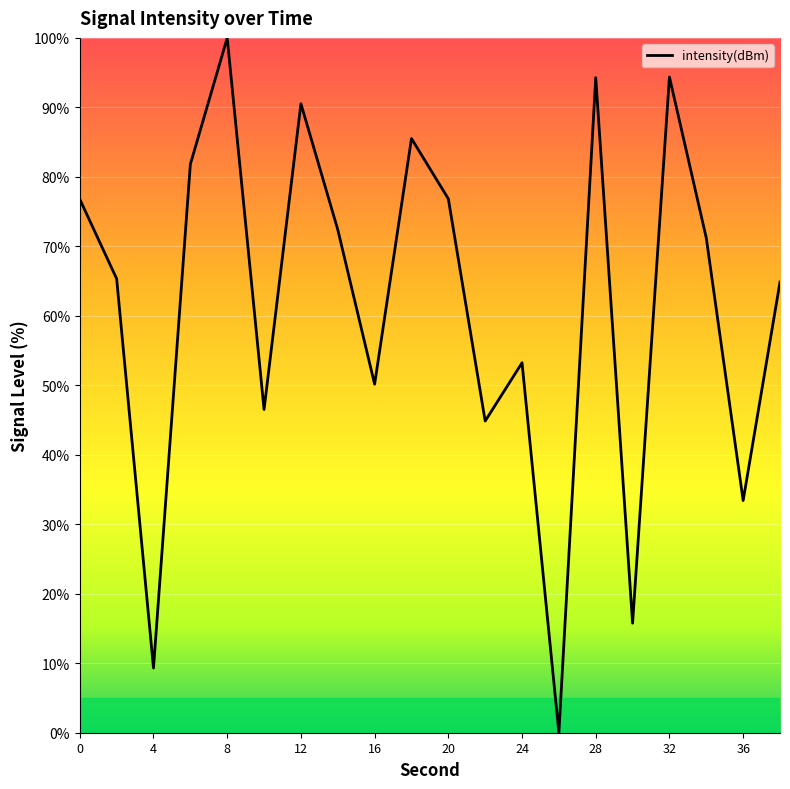

What is the maximum value shown in the chart?

100.0